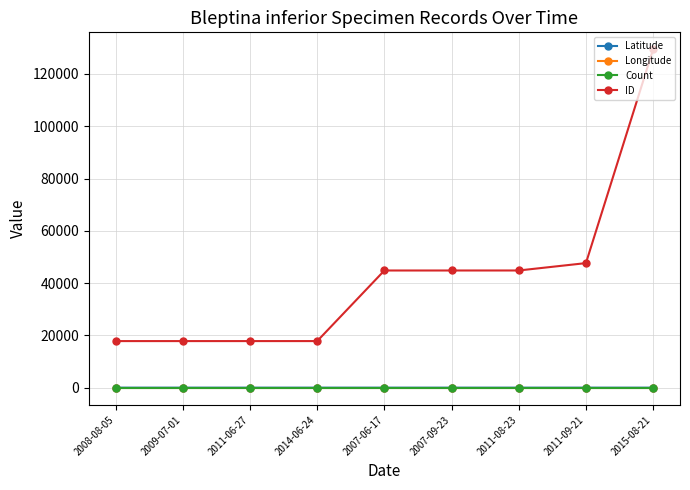

What is the value of the Latitude point at the 8th from the left?

42.0